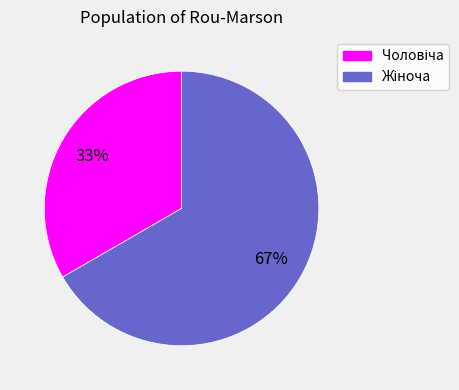

Is there any slice that represents more than half of the pie?

Yes